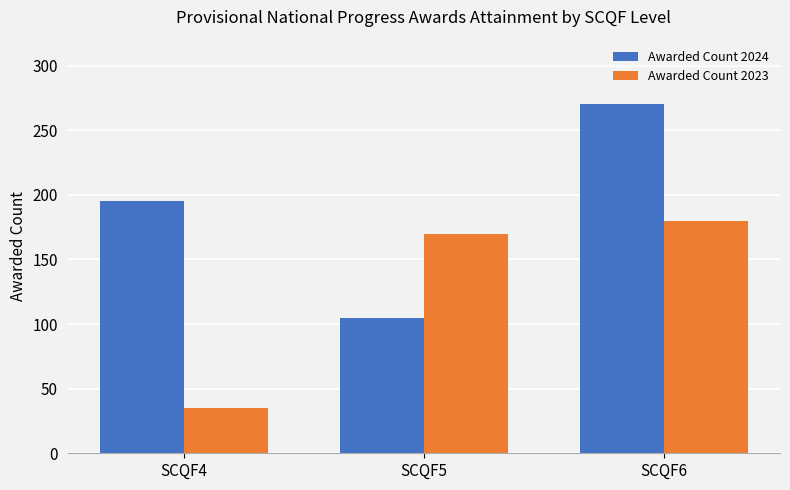

What is the sum of the Awarded Count 2023 values at SCQF5 and SCQF6?

350